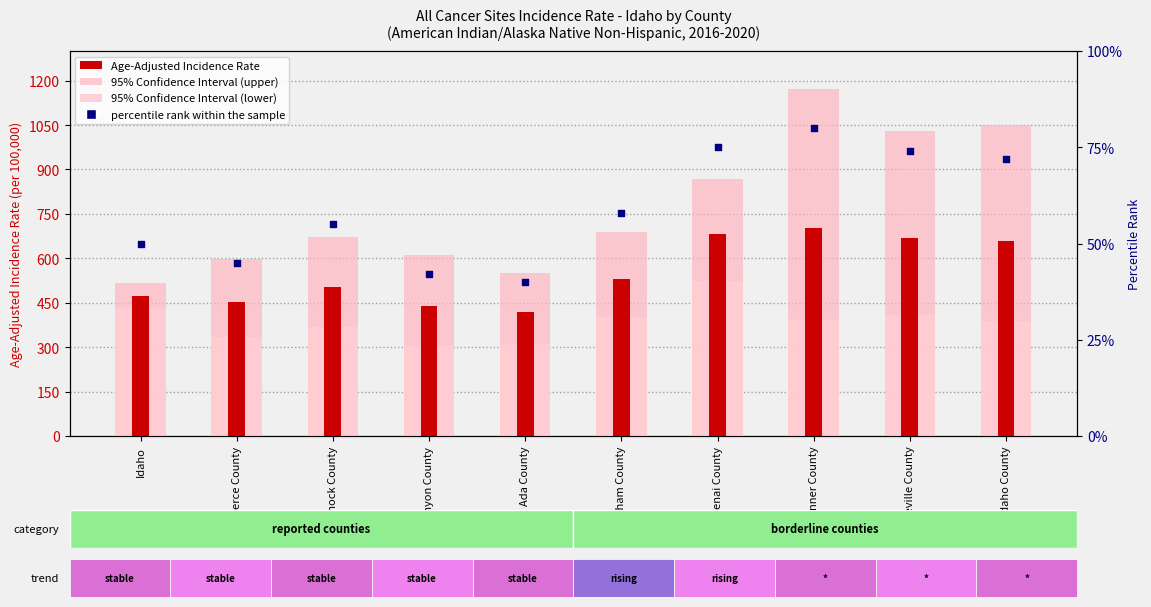

What is the total value across all series at Bannock County?

1600.2